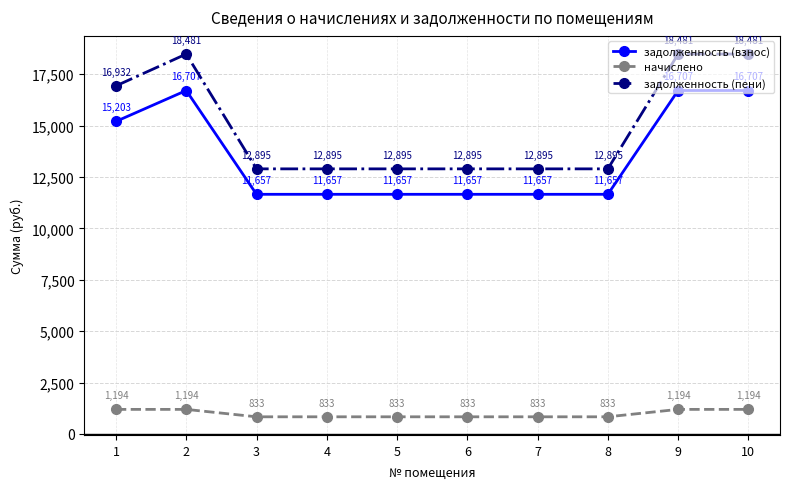

What is the approximate value of задолженность (взнос) at 7?

11657.1